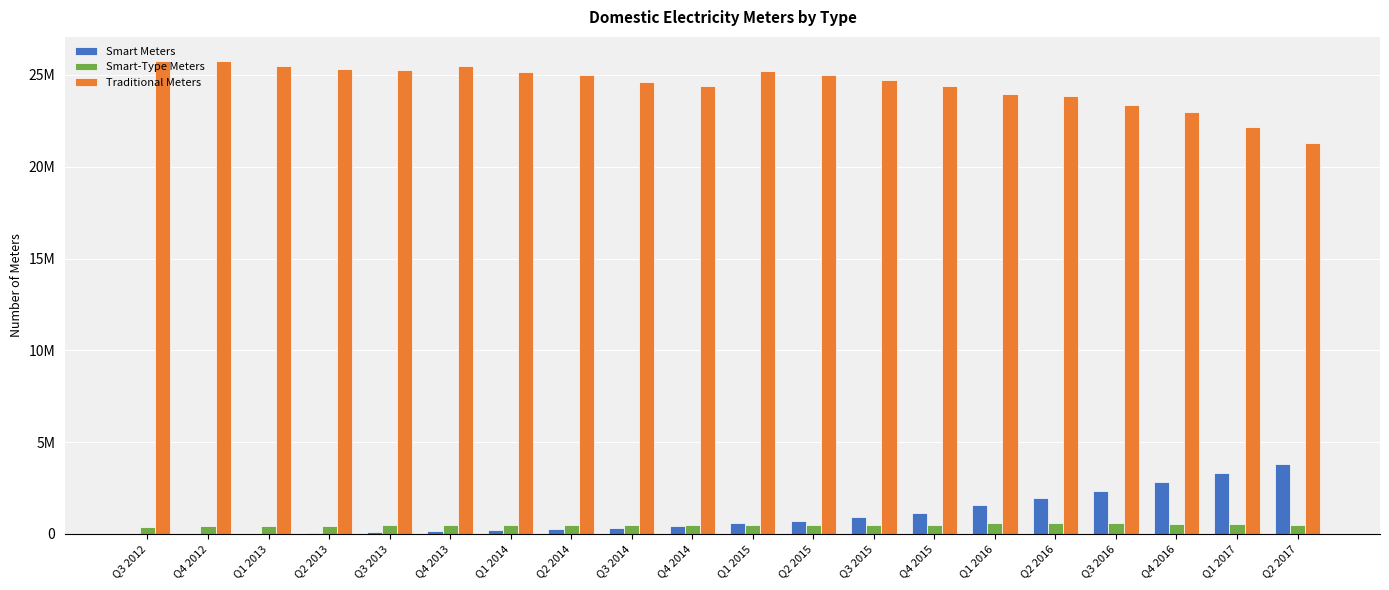

Are the bars grouped side by side (vs. stacked)?

Yes